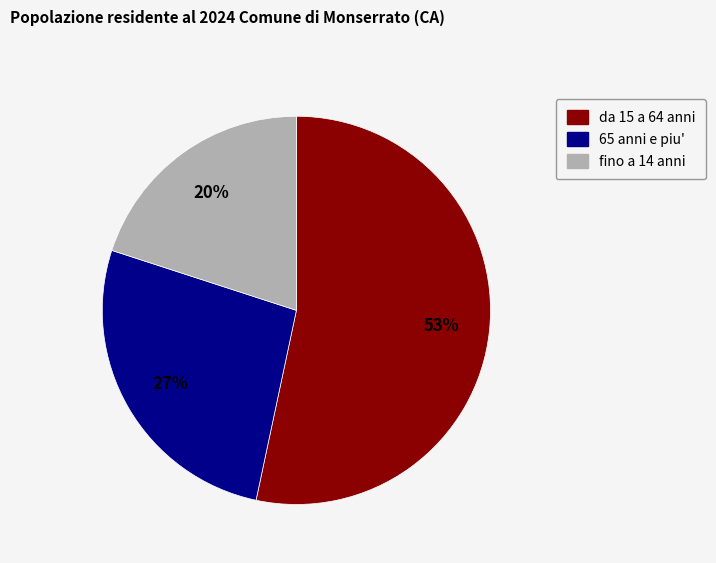

To the nearest percent, what portion does fino a 14 anni represent?

20%